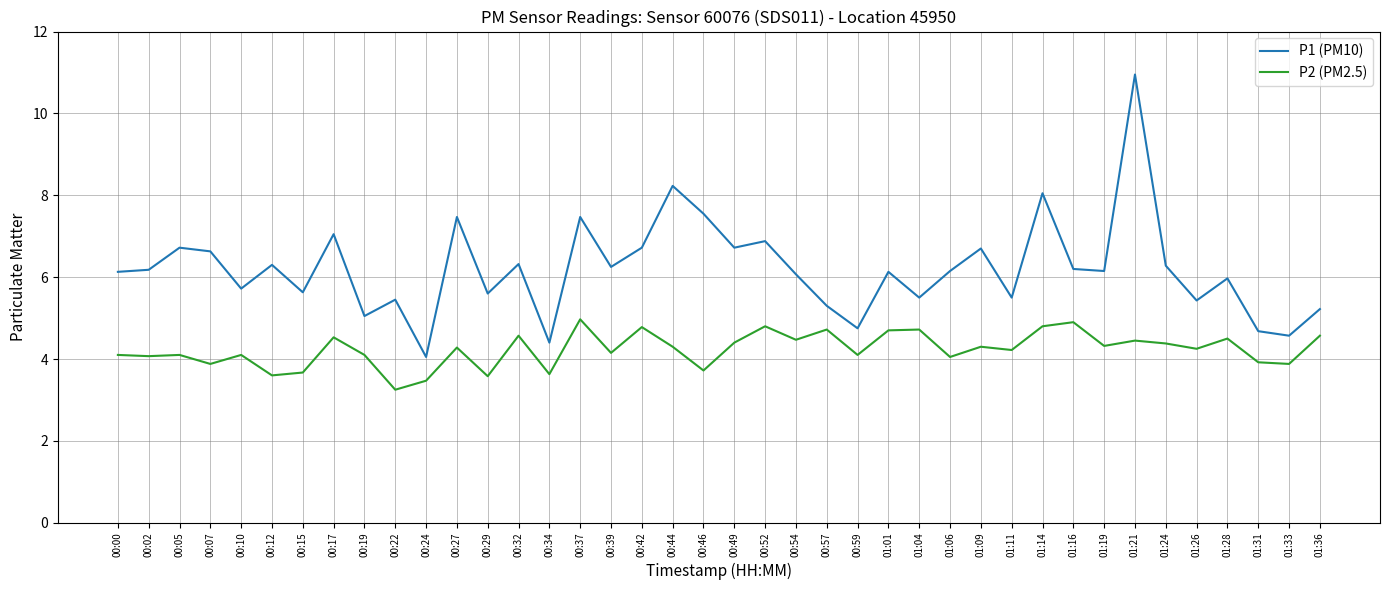

Rank the series by their average value, from lowest to highest.

P2 (PM2.5), P1 (PM10)